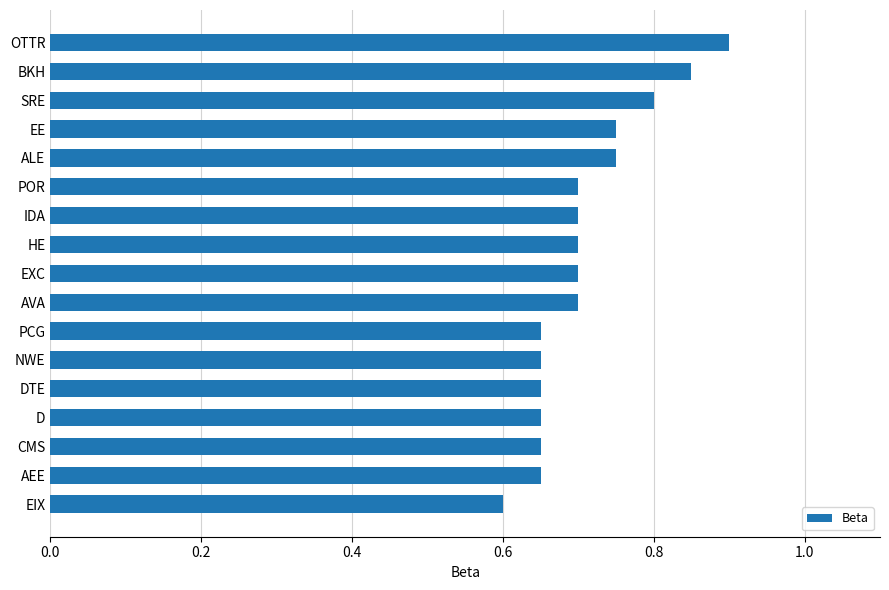

What is the difference between the maximum and minimum values?

0.3